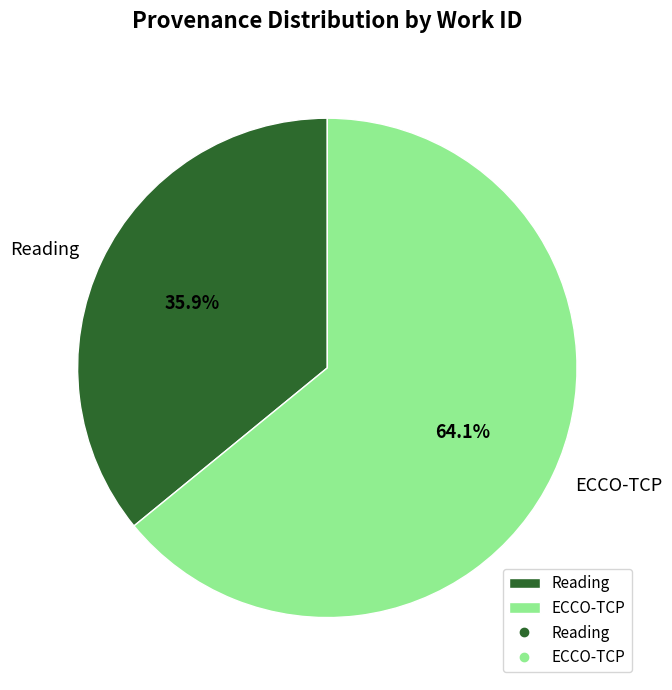

Do ECCO-TCP and Reading together represent more than half of the pie?

Yes